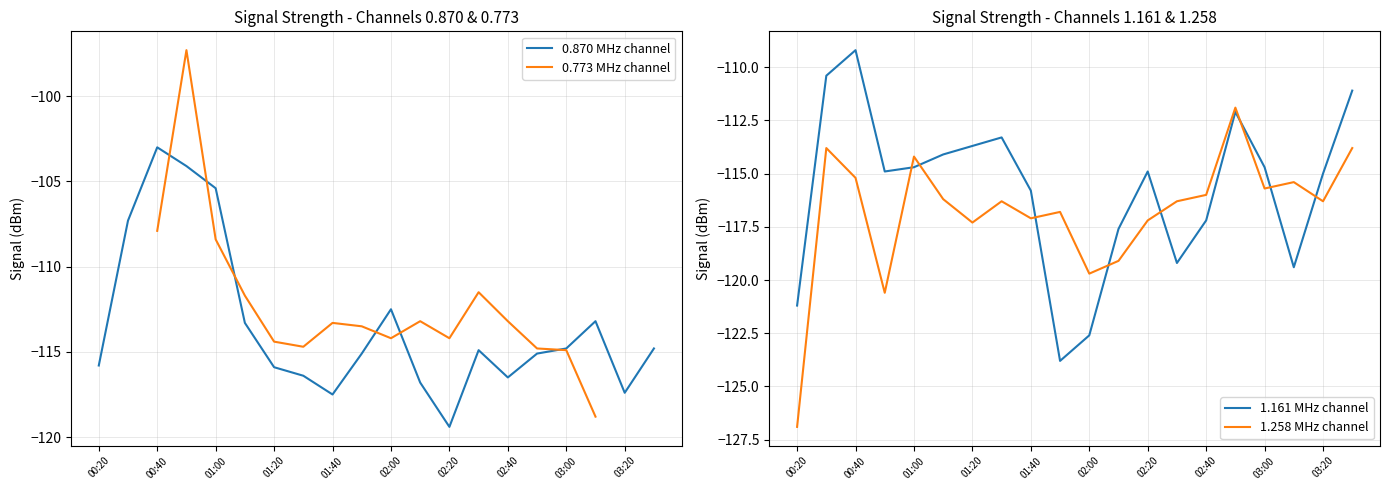

True or false: 1.258 MHz channel has more than 0 interior local peaks.

True